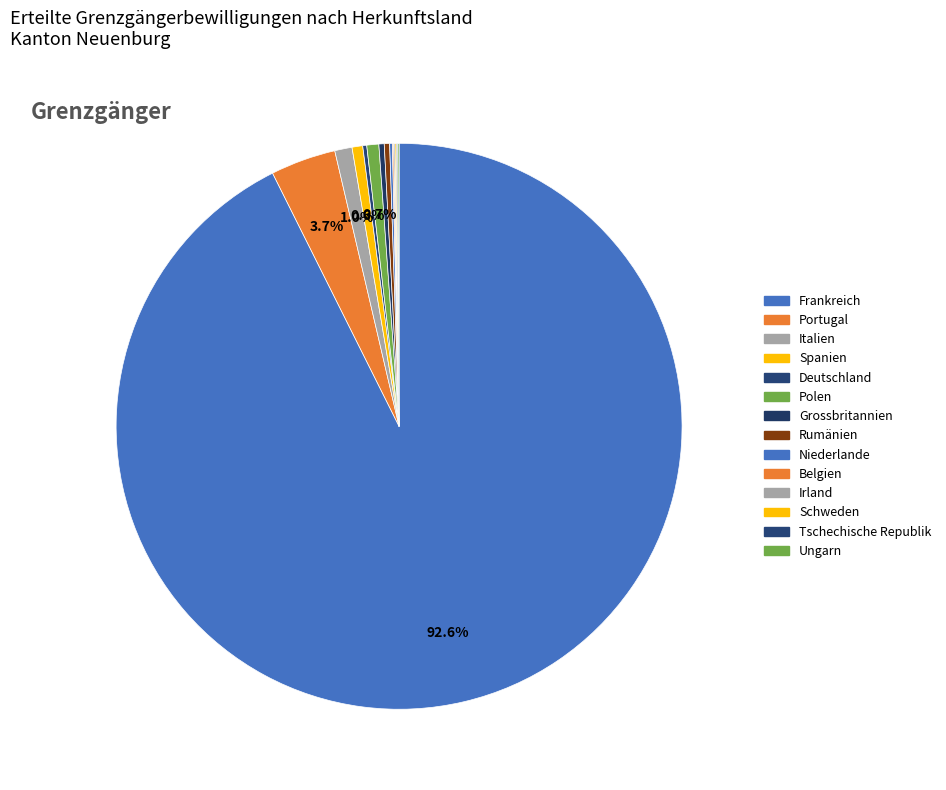

How many slices are in this pie chart?

14